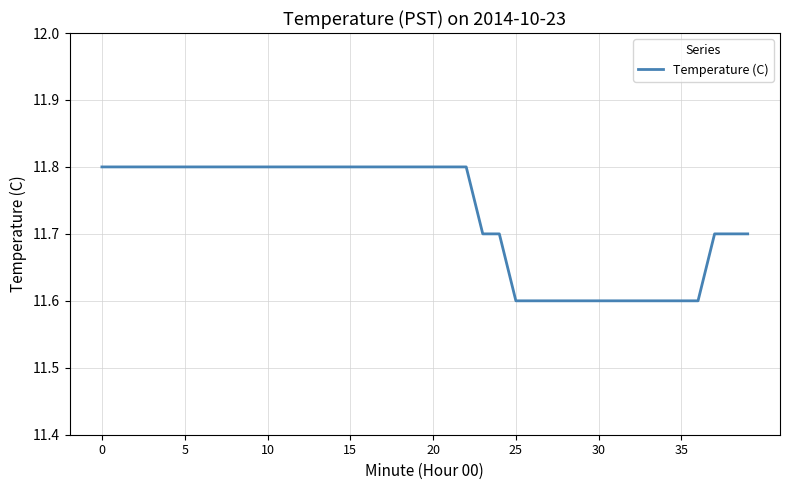

What is the smallest value displayed?

11.6